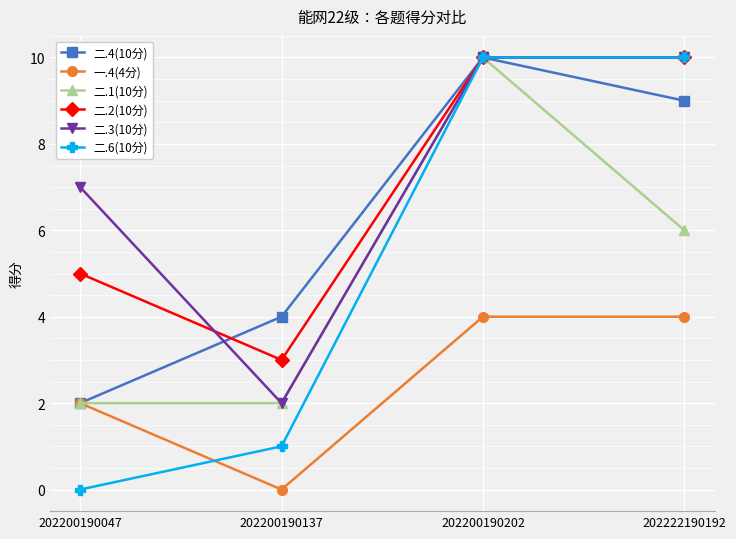

What is the greatest value displayed?

10